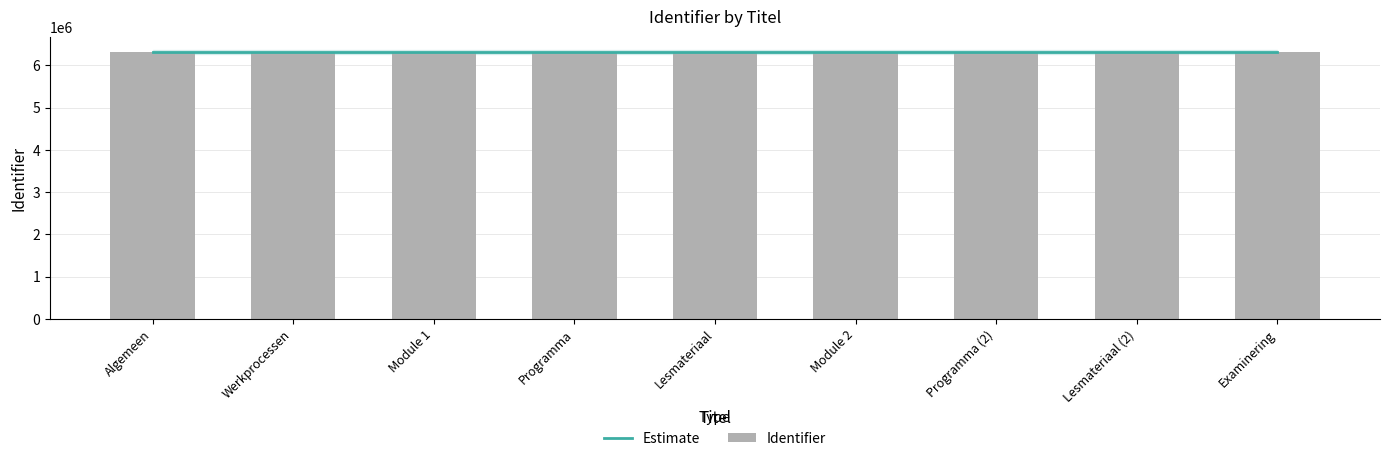

At which label does Identifier first exceed 6308939?

Module 2